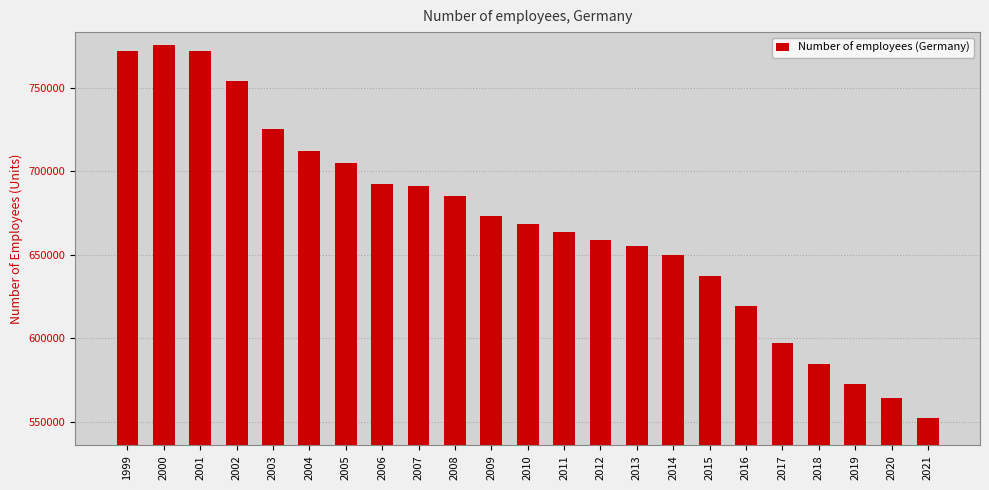

What is the change in value from 2007 to 2013?

-35700